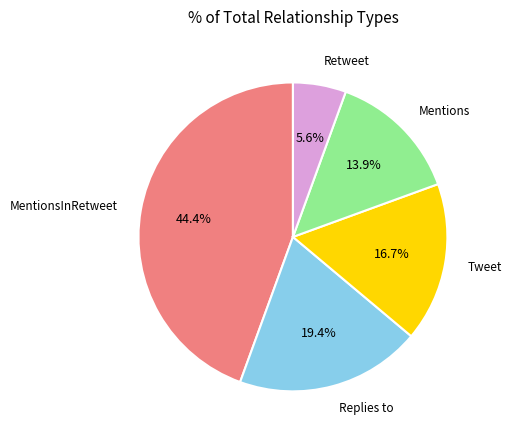

How many segments does this pie chart have?

5